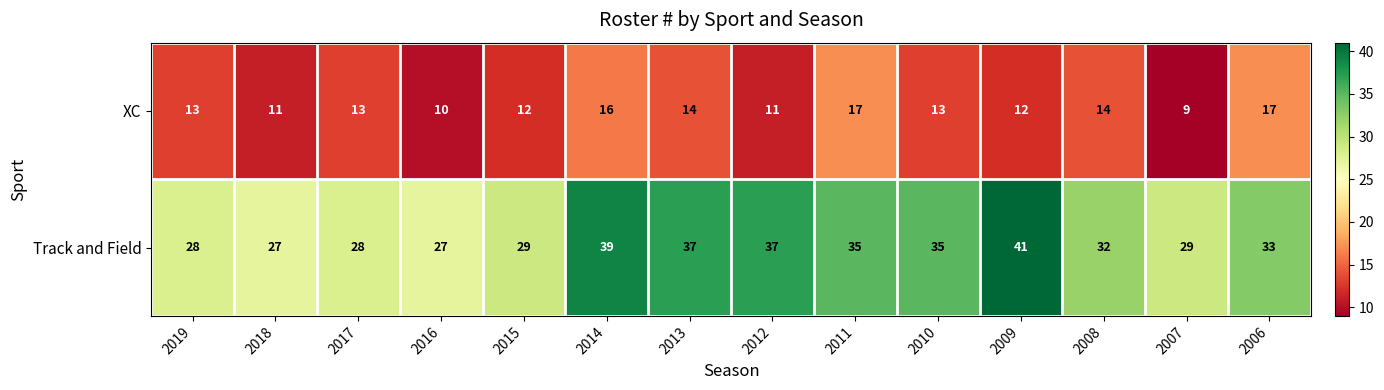

How many series are shown in this chart?

2